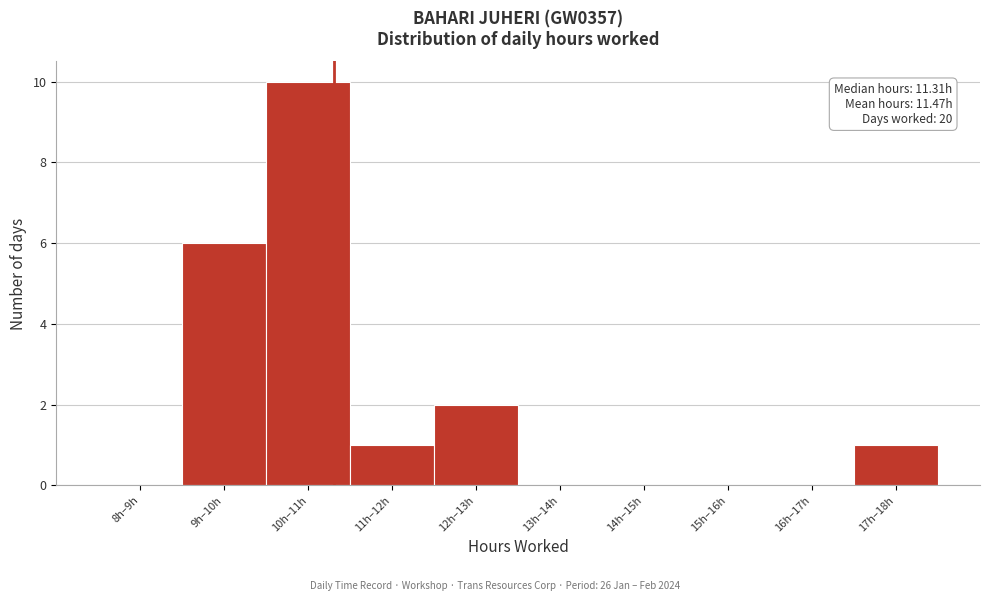

Reading left to right, transcribe all the data shown in this chart.

8h–9h=0	9h–10h=6	10h–11h=10	11h–12h=1	12h–13h=2	13h–14h=0	14h–15h=0	15h–16h=0	16h–17h=0	17h–18h=1